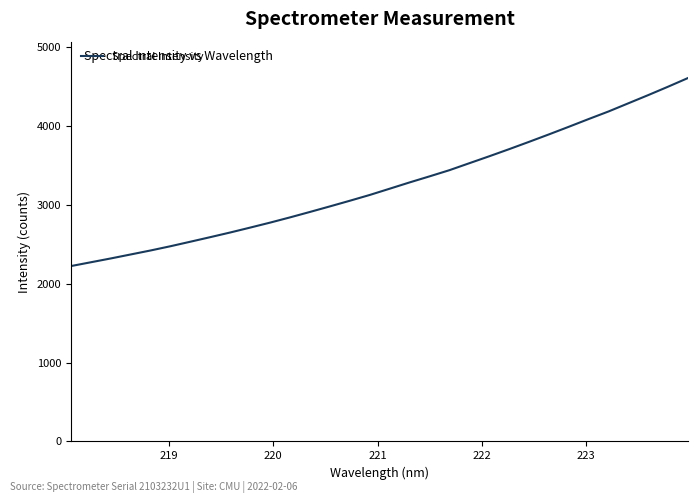

How many lines are shown in the chart?

1